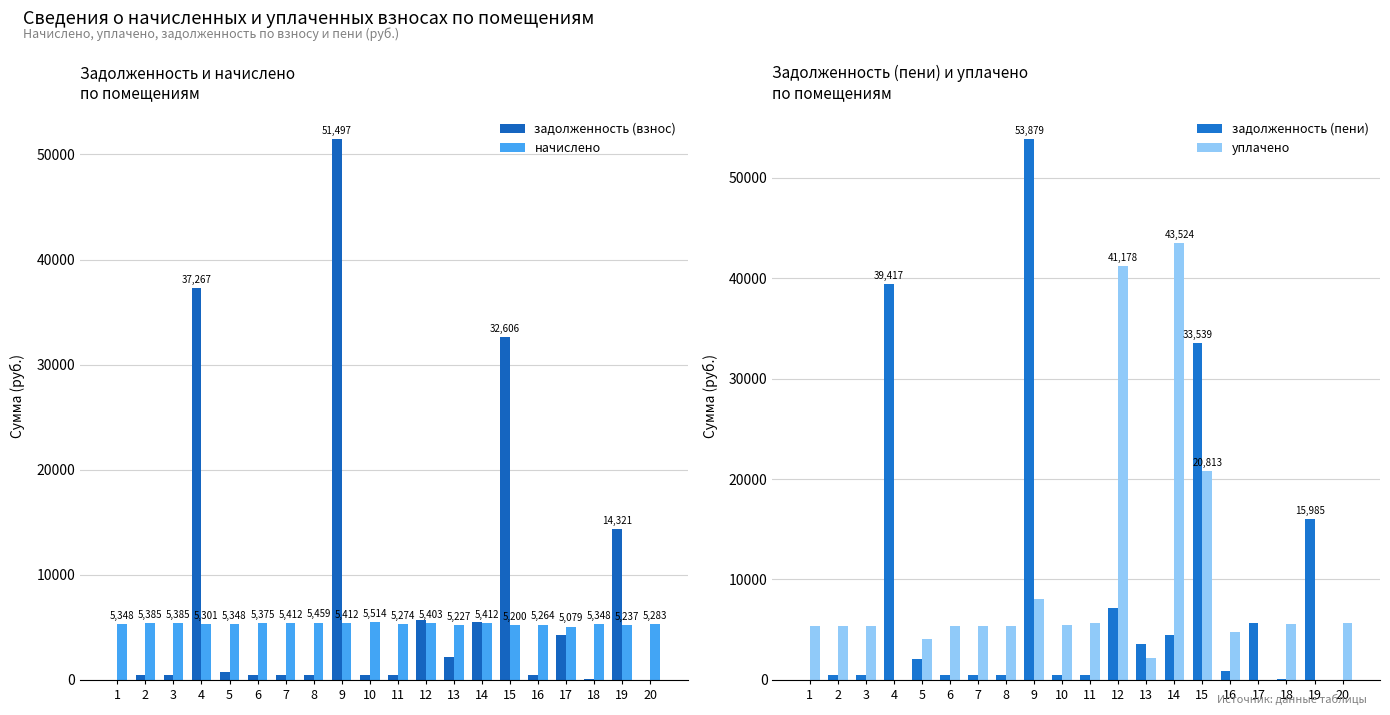

Is it true that задолженность (взнос) equals 447.9 at 6?

True